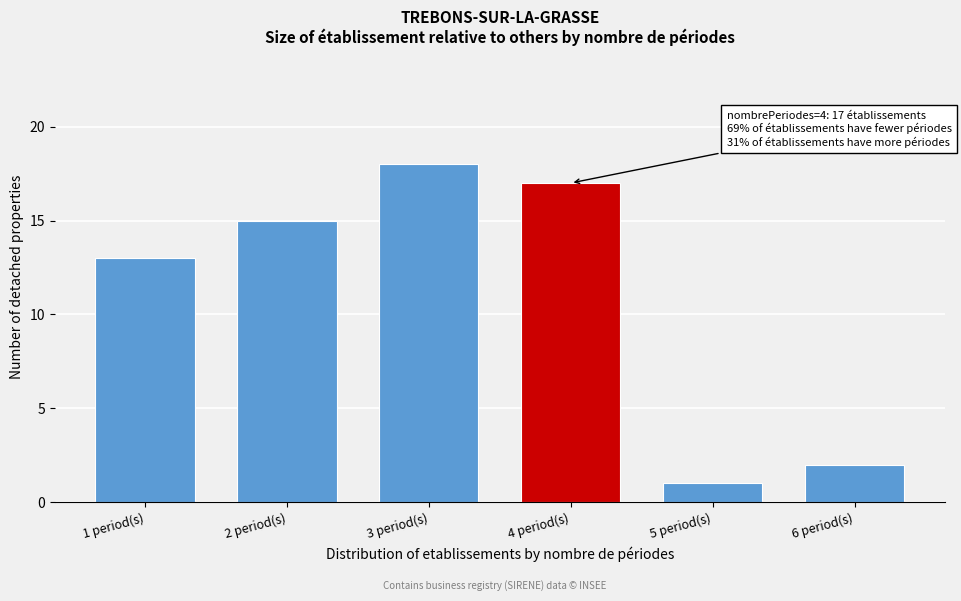

Reading right to left, extract all data points from this chart.

6 period(s)=2	5 period(s)=1	4 period(s)=17	3 period(s)=18	2 period(s)=15	1 period(s)=13